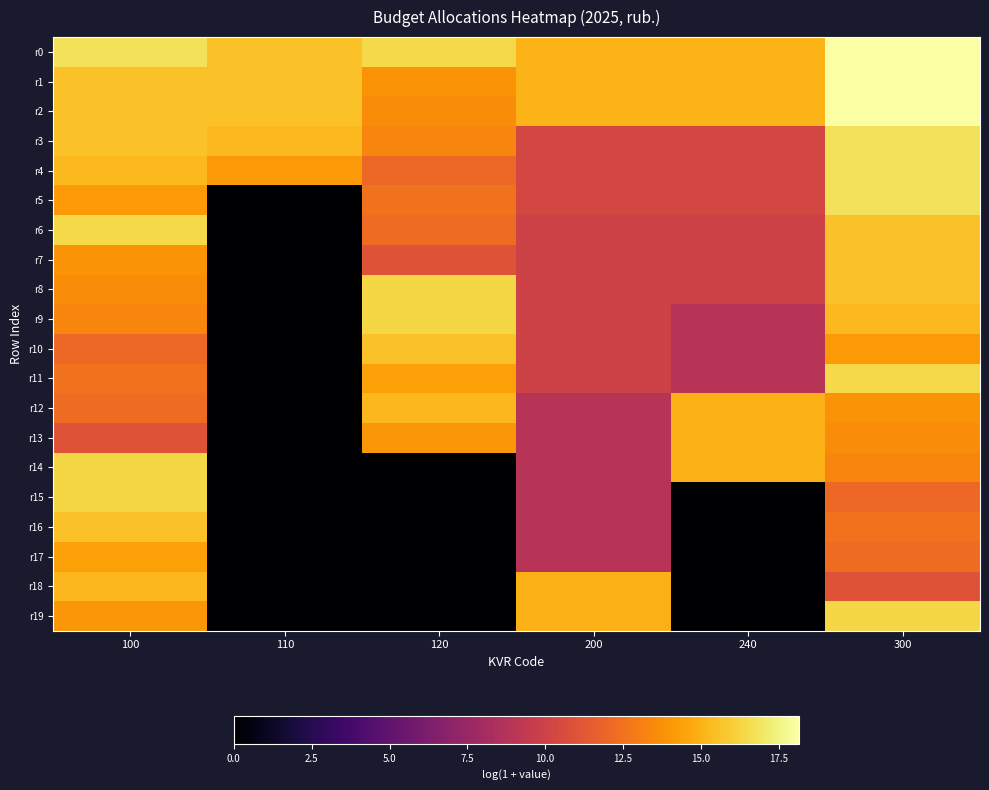

What is the difference between the highest and lowest values at 110?

15.6